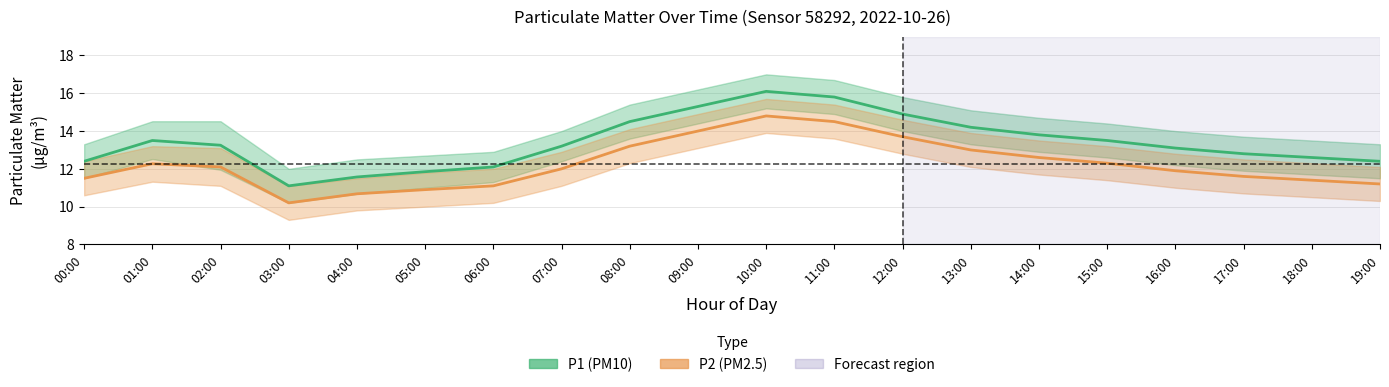

True or false: P1 (PM10) has a value of 11.6 at 04:00.

True